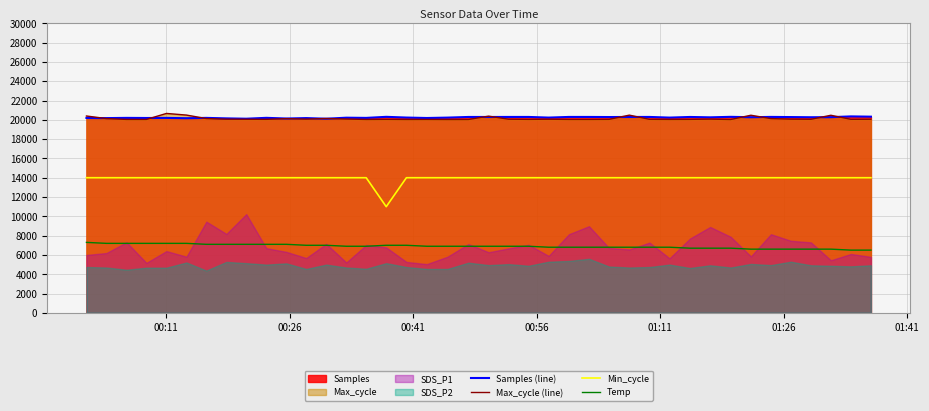

True or false: Temp has more than 2 points higher than both neighbors.

False